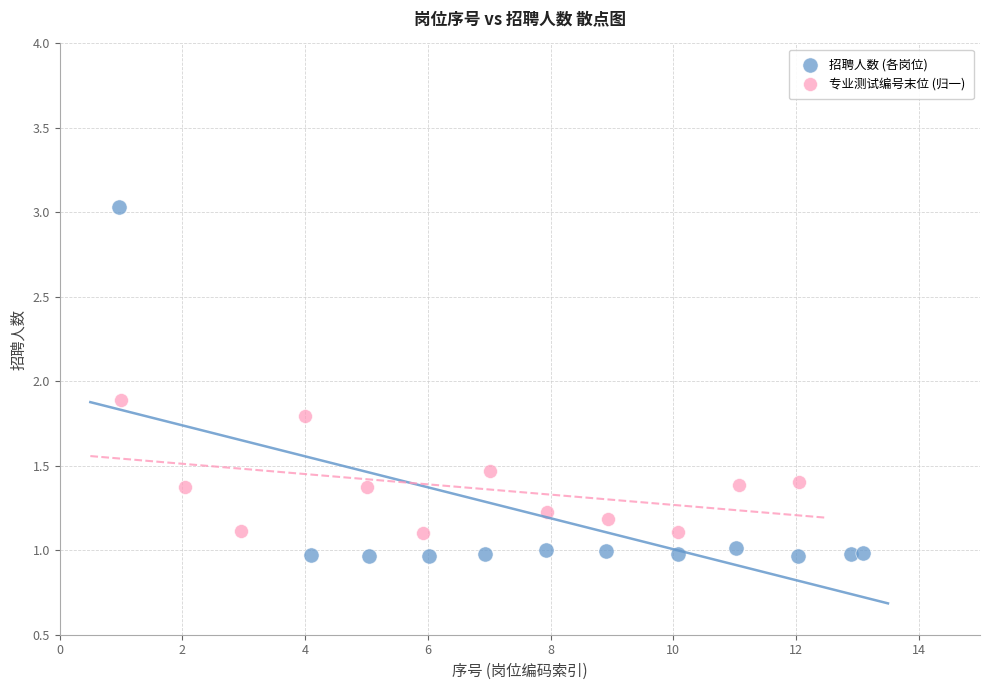

Which series contains the highest Y value?

招聘人数 (各岗位)